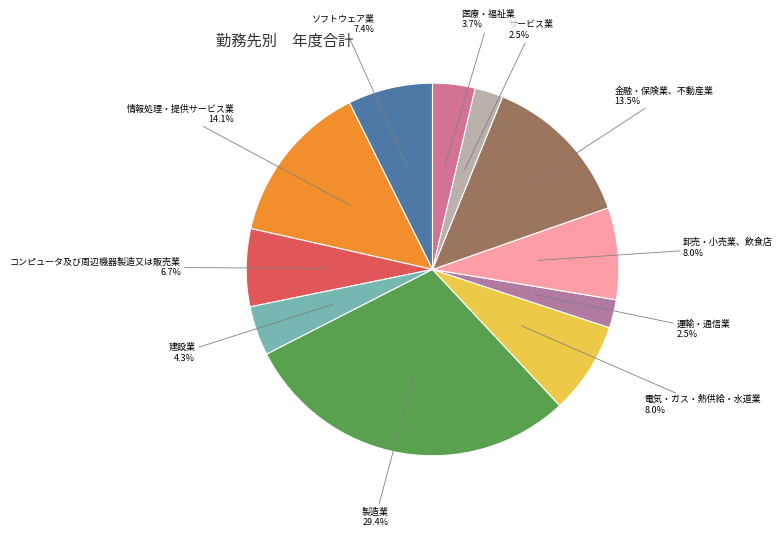

How many segments does this pie chart have?

11